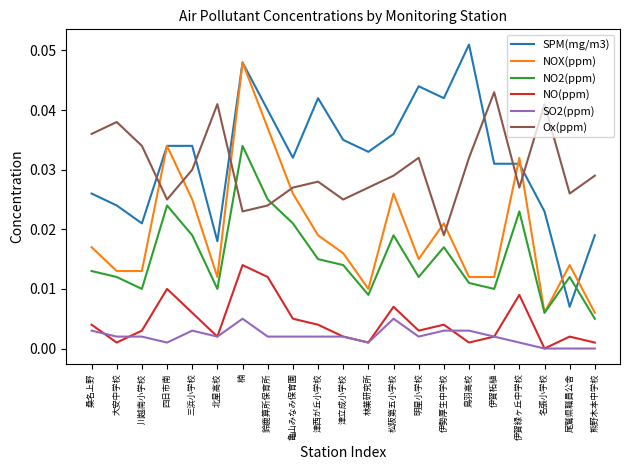

The NO(ppm) series shows 0.0 at 桑名上野. True or false?

True